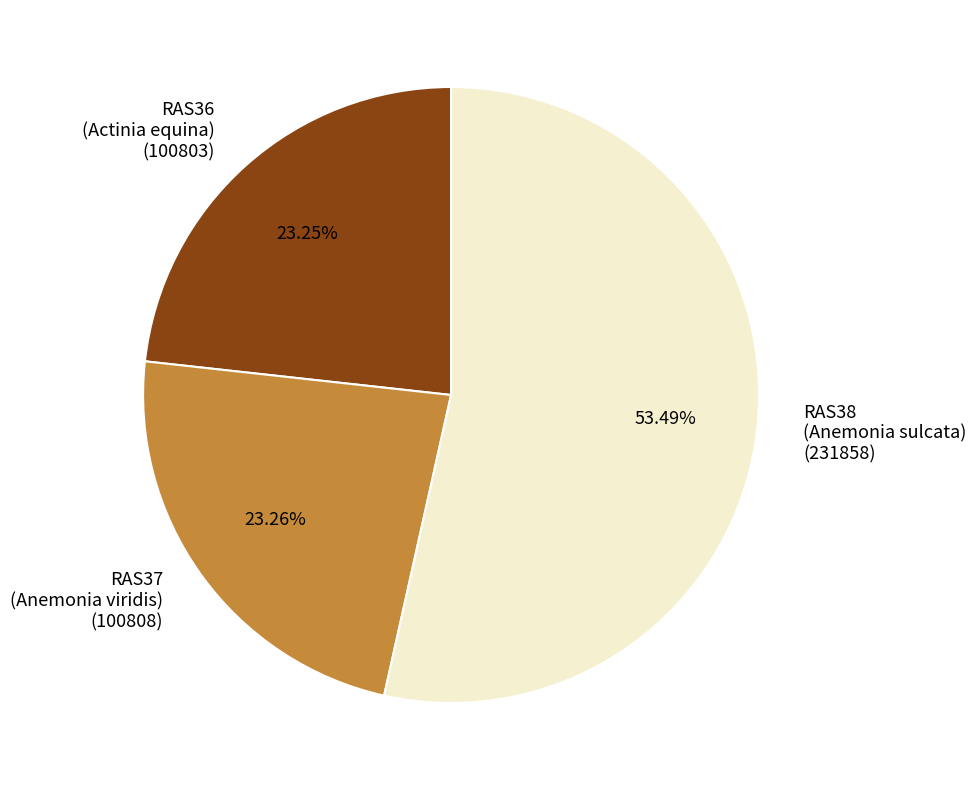

Does RAS36 (Actinia equina) (100803) account for over 50% of the chart?

No